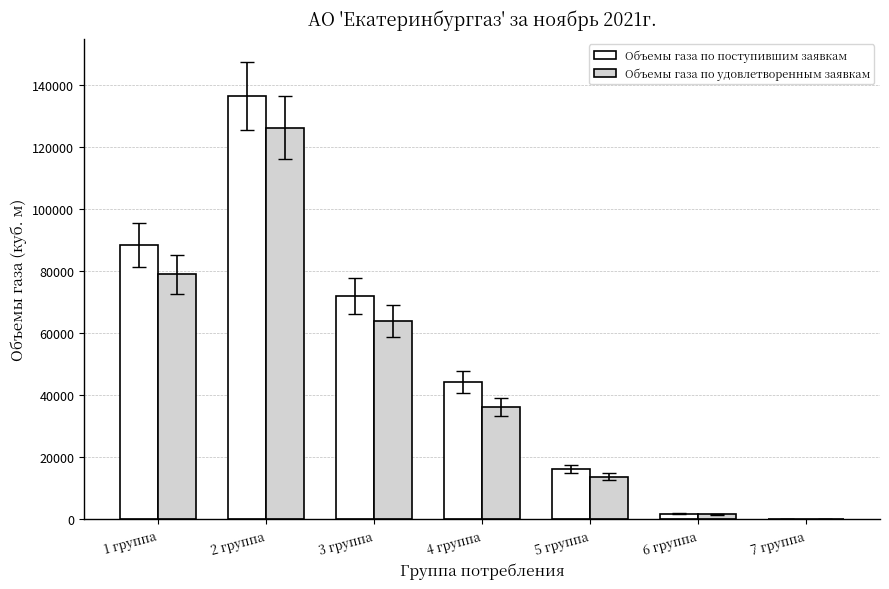

Where is Объемы газа по удовлетворенным заявкам nearest to the value 63045?

3 группа